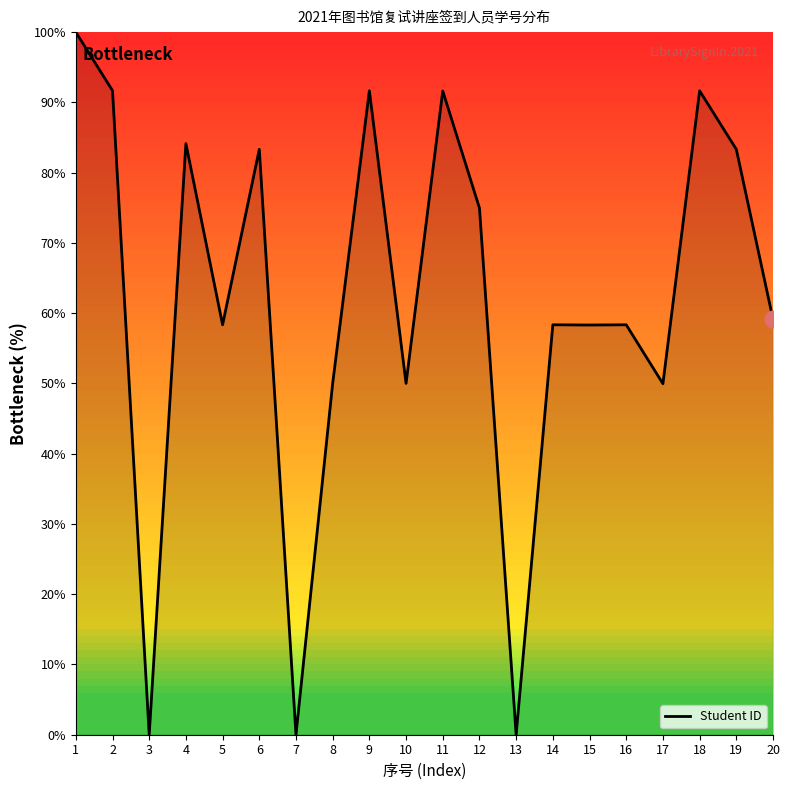

Approximately how many times larger is the value at 19 compared to 12?

1.1